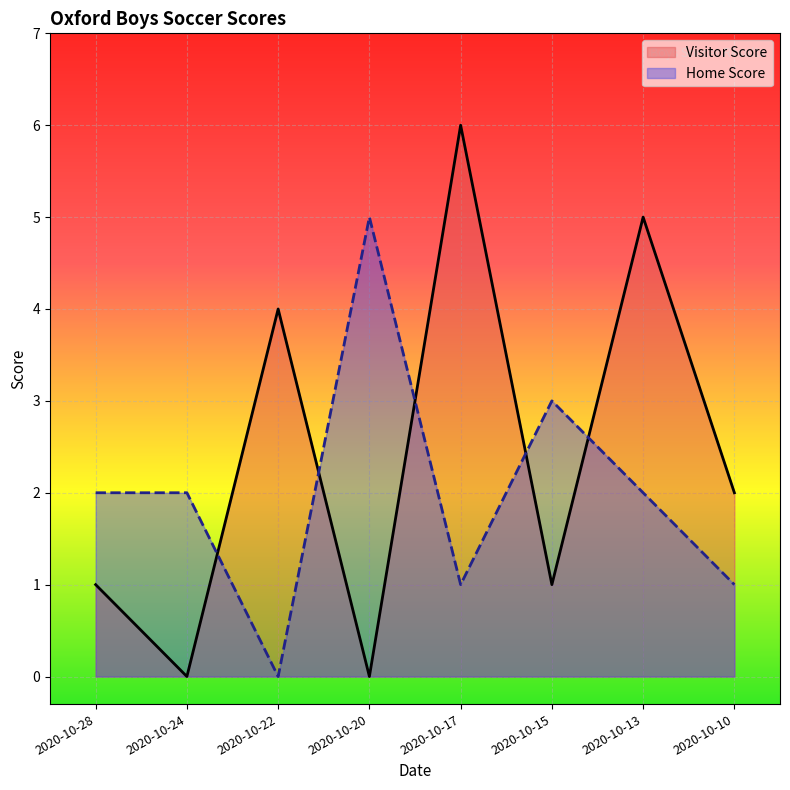

Where is Home Score nearest to the value 2?

2020-10-28